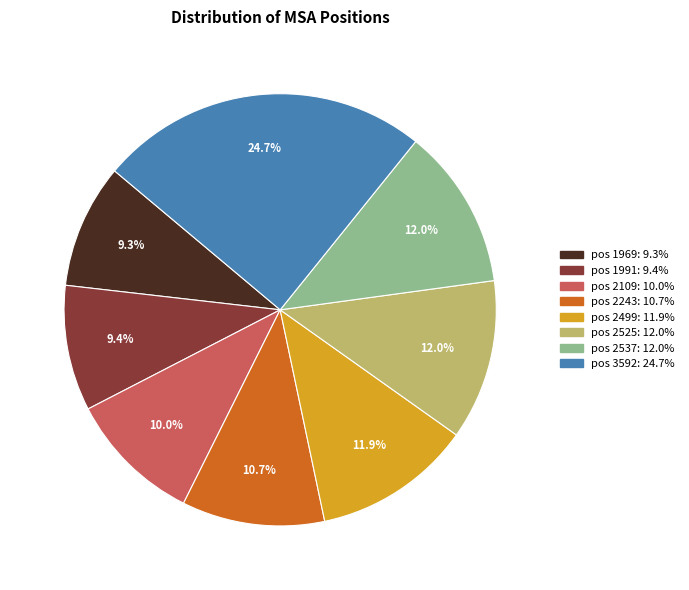

Is there a majority slice in this chart?

No